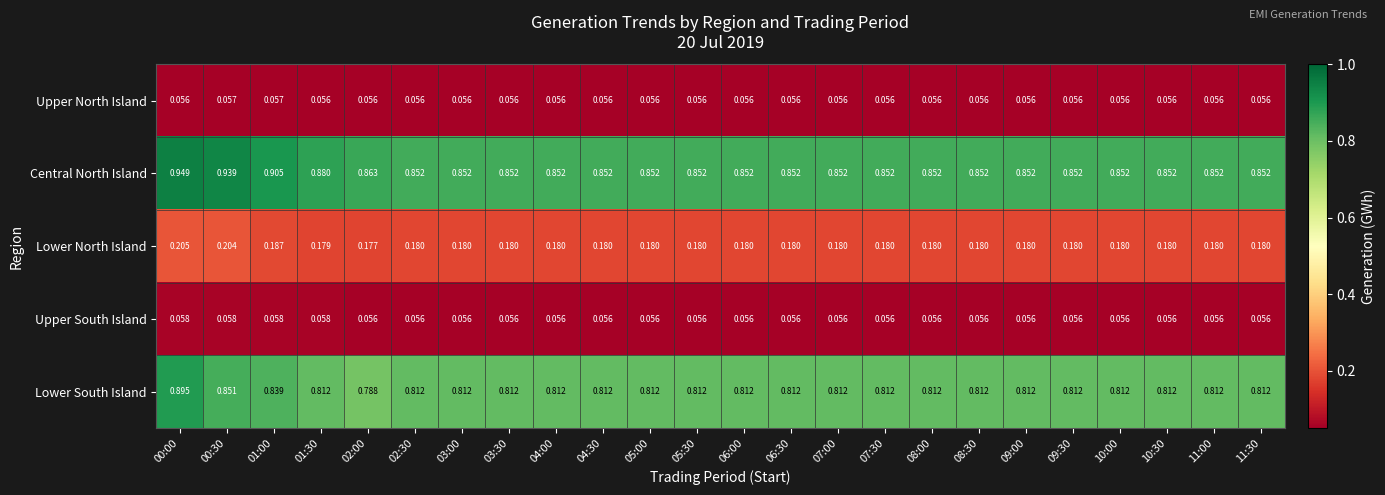

Which series has the largest range (max minus min)?

Lower South Island